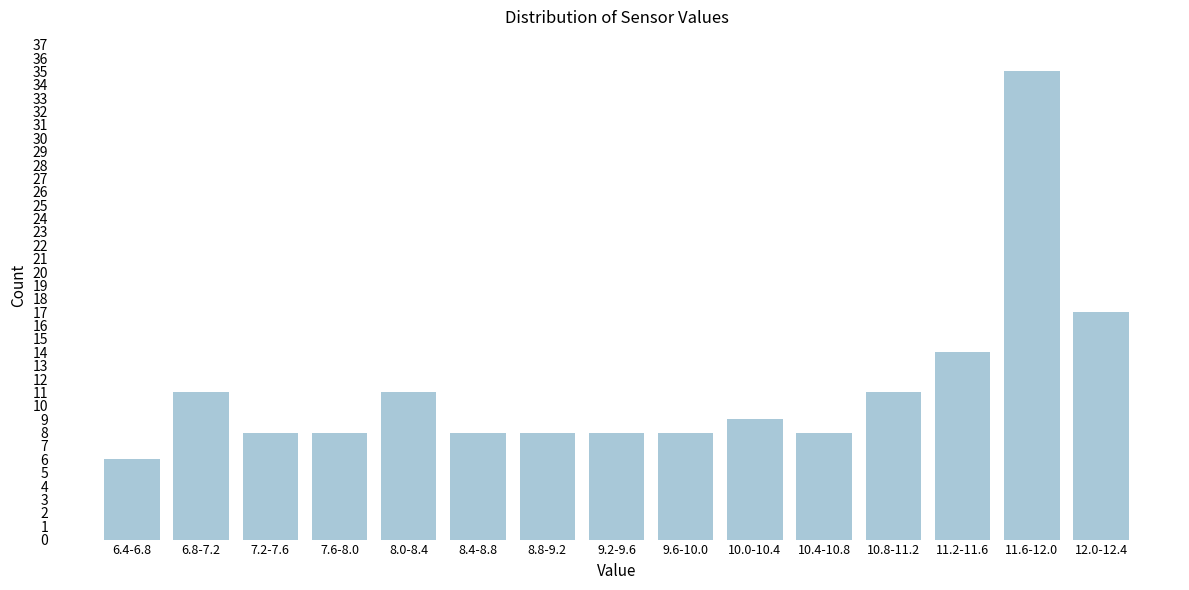

Reading left to right, list all the values displayed in this chart.

6	11	8	8	11	8	8	8	8	9	8	11	14	35	17